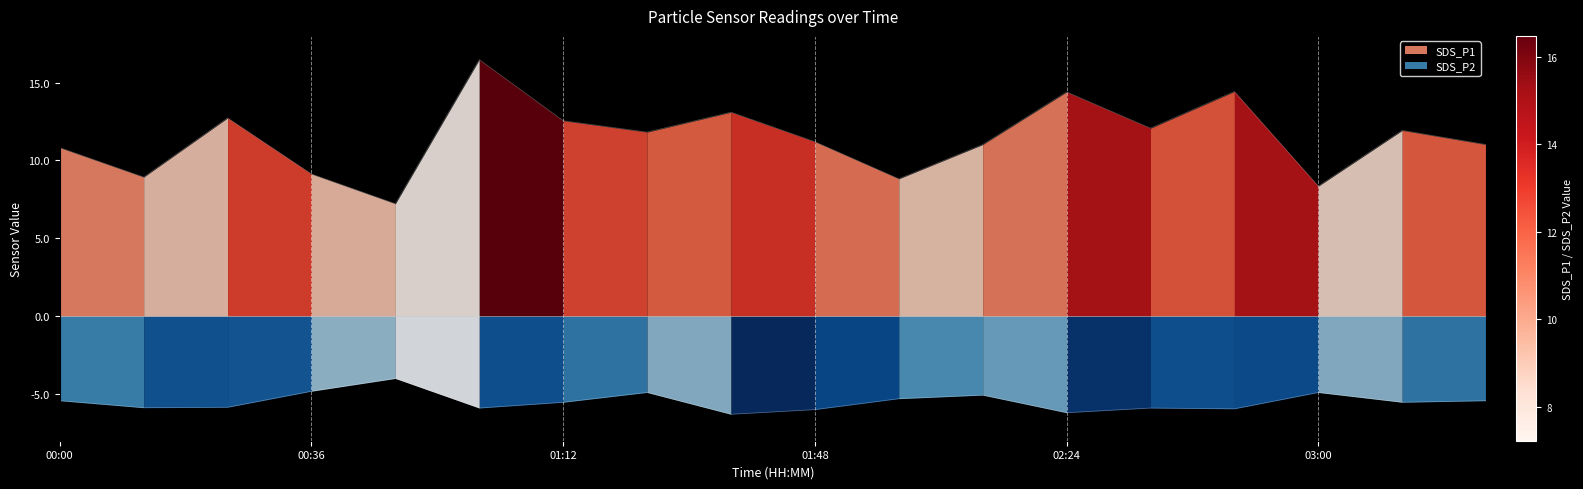

Where is the first local minimum for SDS_P2?

00:12